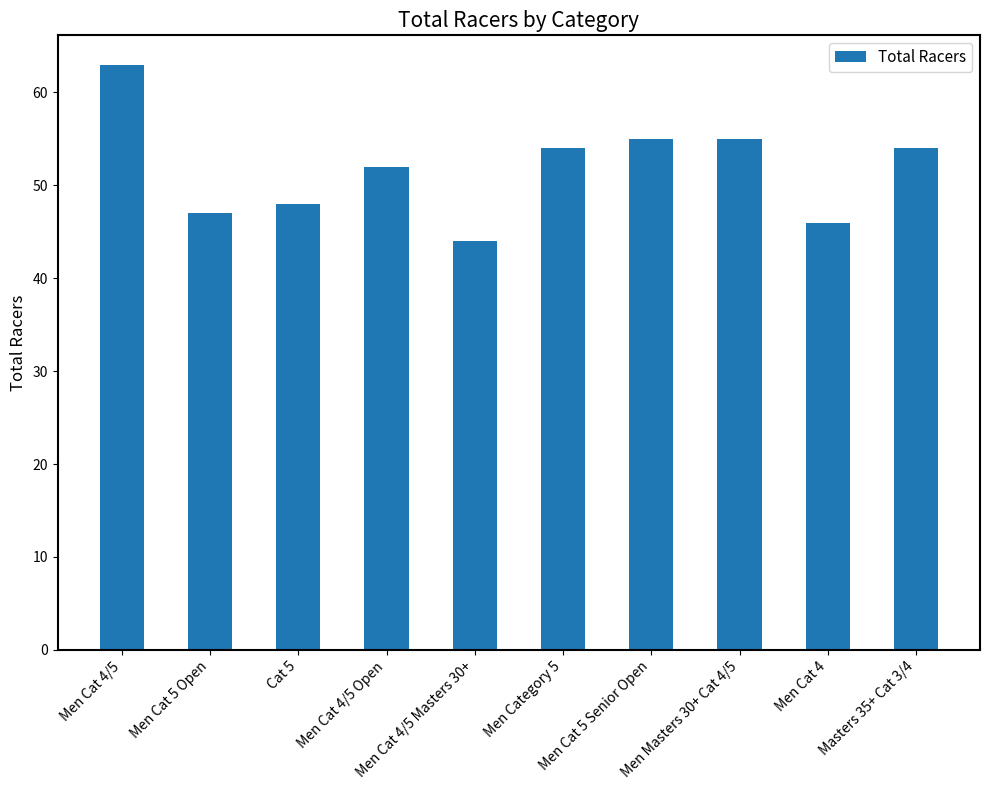

What position from the right is Men Cat 4/5?

10